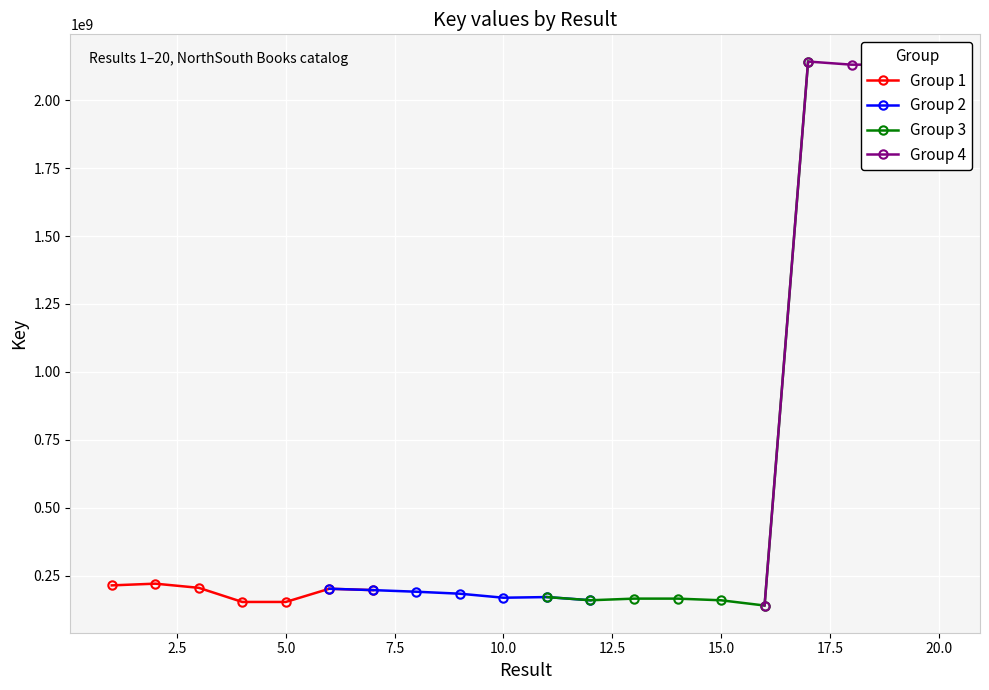

What is the value of the 8th point from the left?

191229238